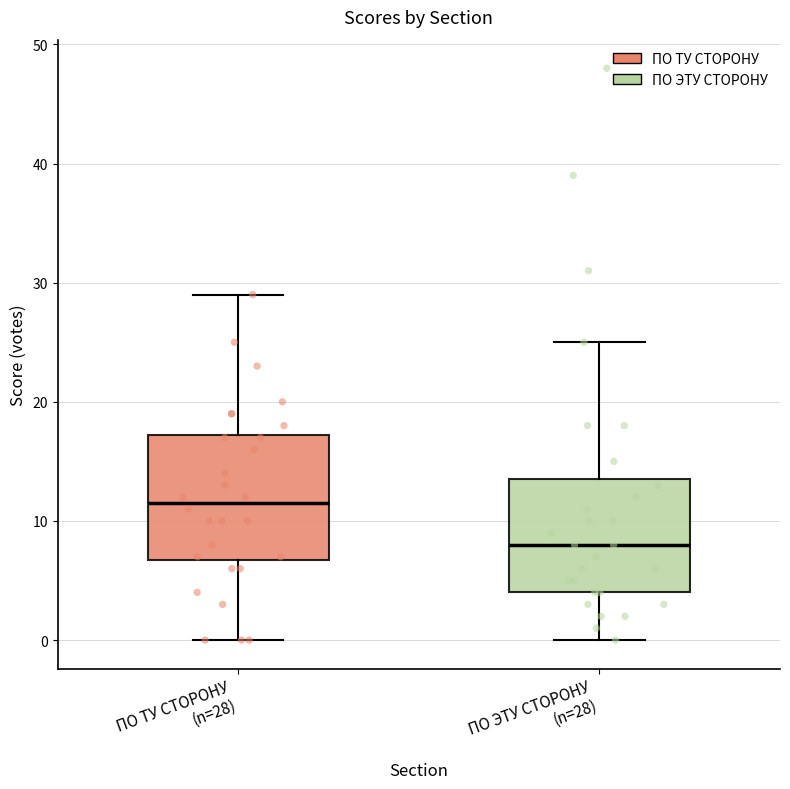

Reading left to right, read every box against the y-axis: the position of its median line, the range the box covers, and the ends of its whiskers. The values are not printed on the chart, so give them approximately, as read against the axis.

ПО ТУ СТОРОНУ (n=28): median 12, box 7 to 17, whiskers 0 to 29
ПО ЭТУ СТОРОНУ (n=28): median 8, box 4 to 14, whiskers 0 to 25